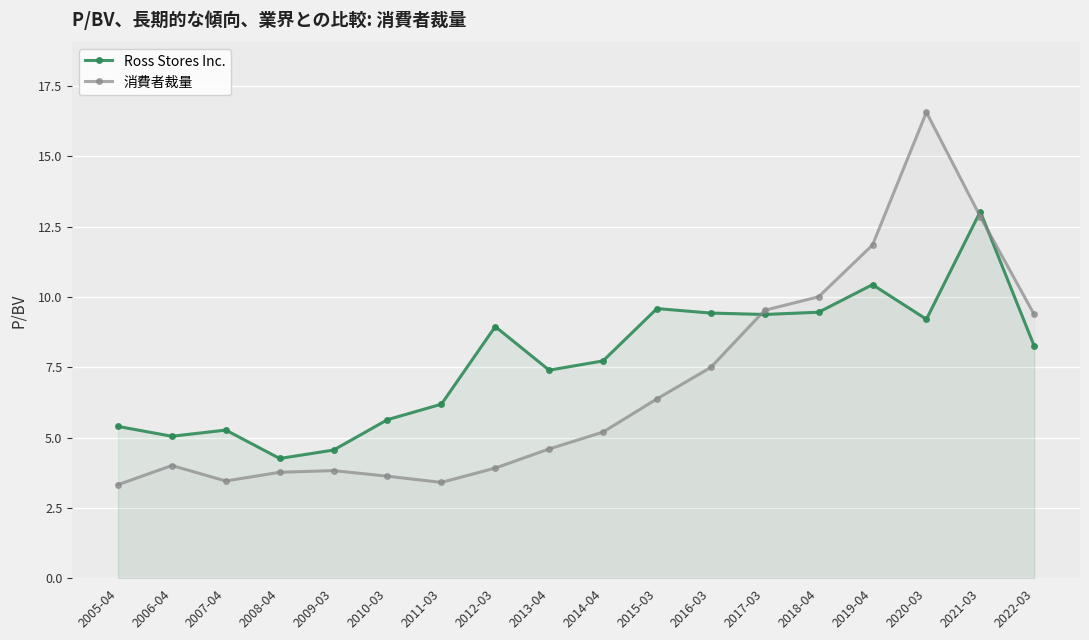

The Ross Stores Inc. series shows 9.7 at 2005-04. True or false?

False